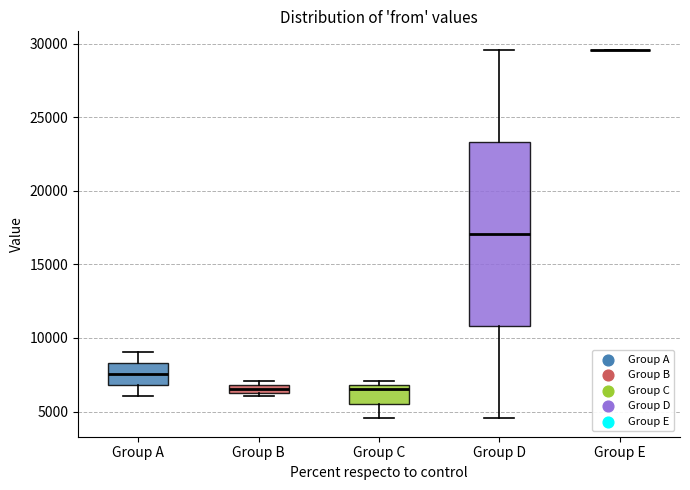

Comparing the boxes themselves (not the whiskers), which one is the tallest?

Group D